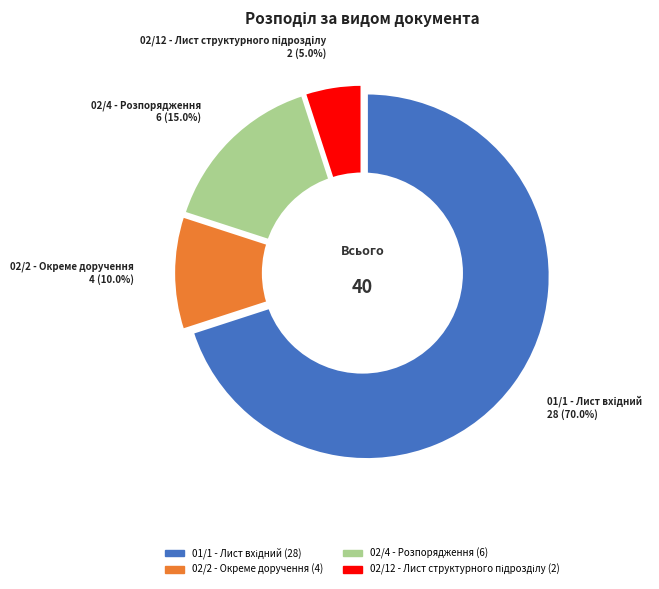

Count the number of slices in the pie.

4